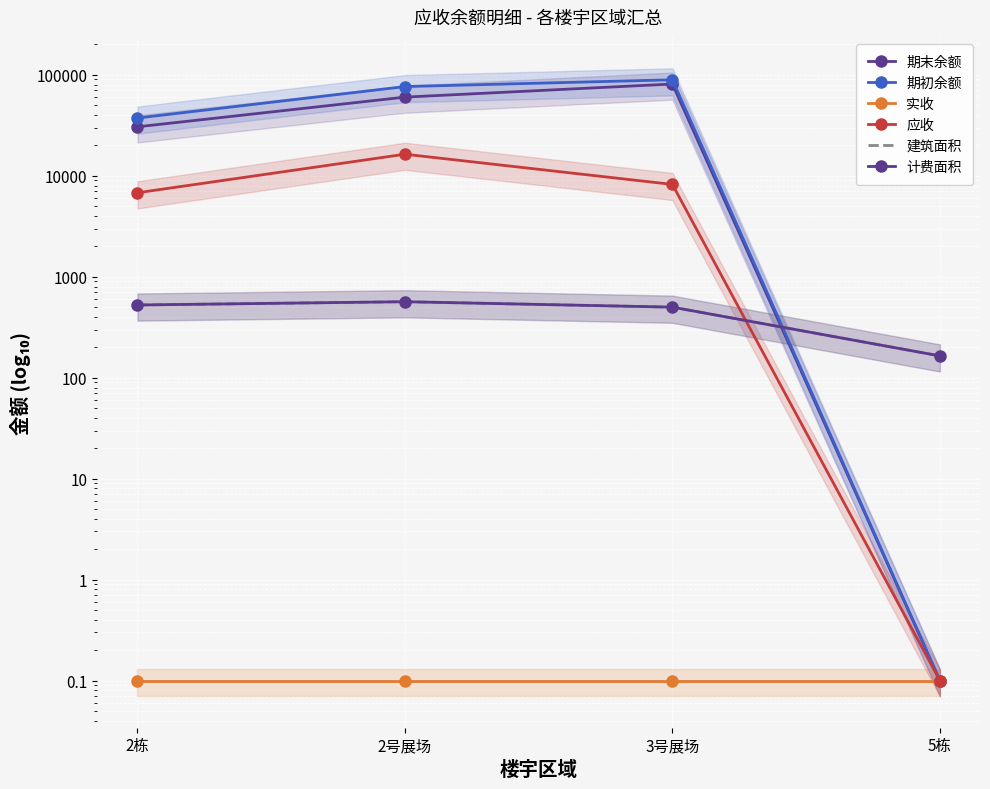

Is the value of 期末余额 at 3号展场 greater than the value of 应收 at 5栋?

Yes